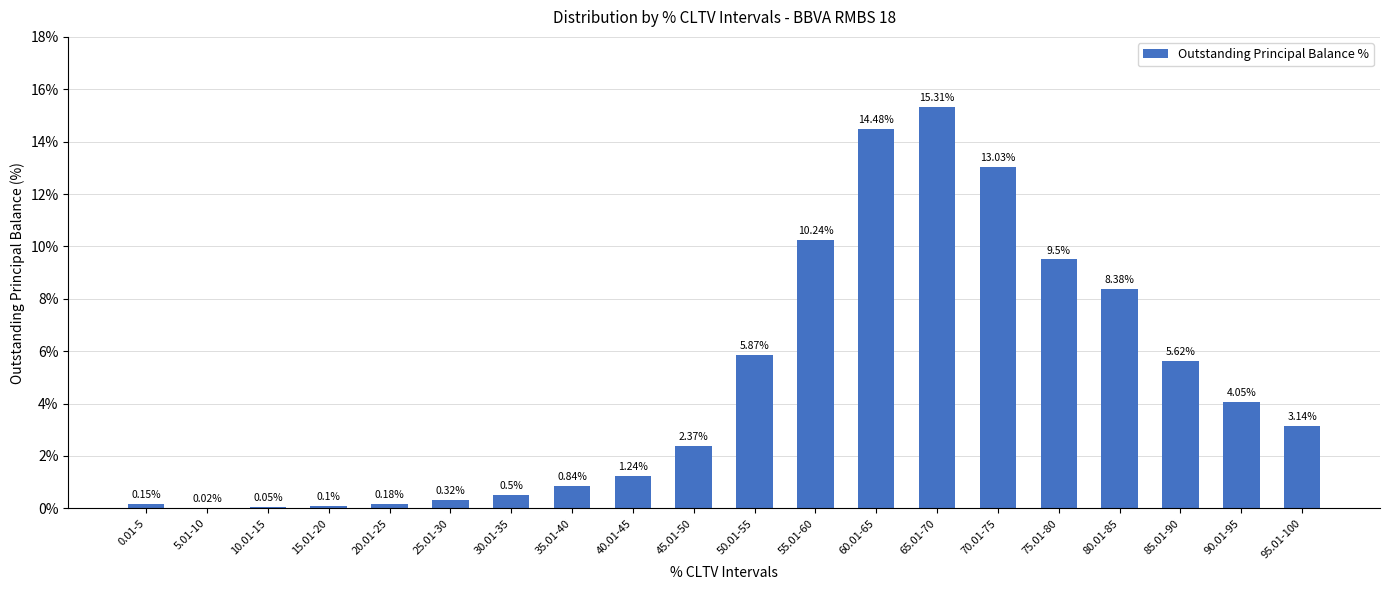

What is the sum of all values?

95.4